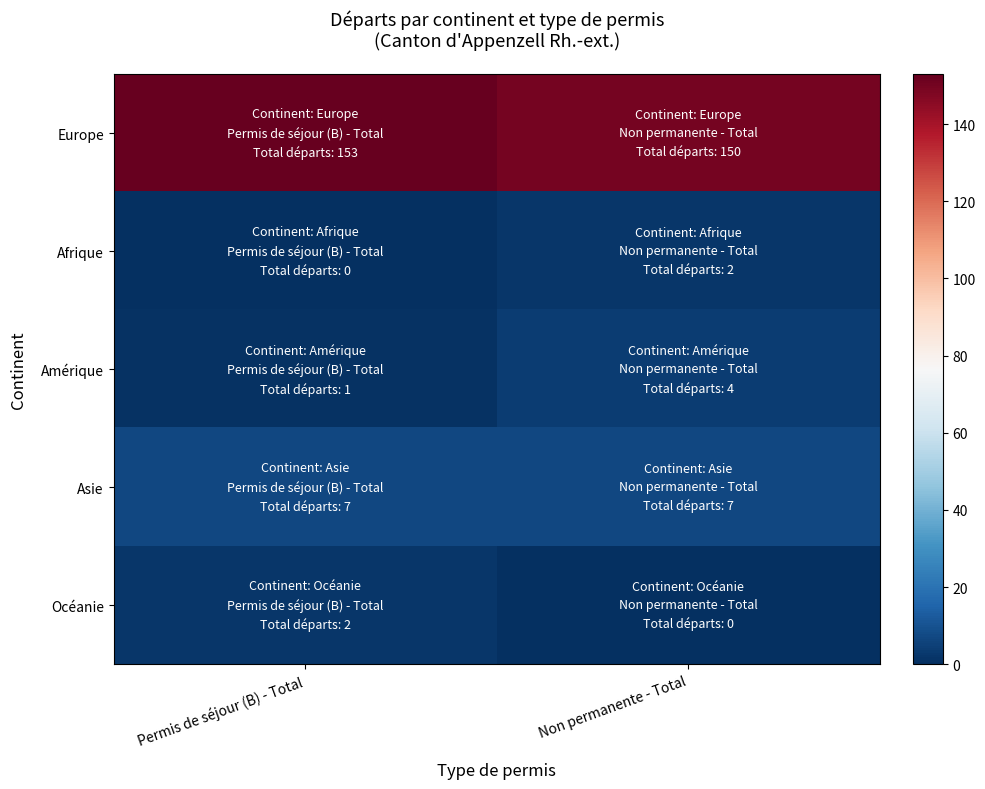

Between Non permanente - Total and Permis de séjour (B) - Total, which is larger?

Permis de séjour (B) - Total